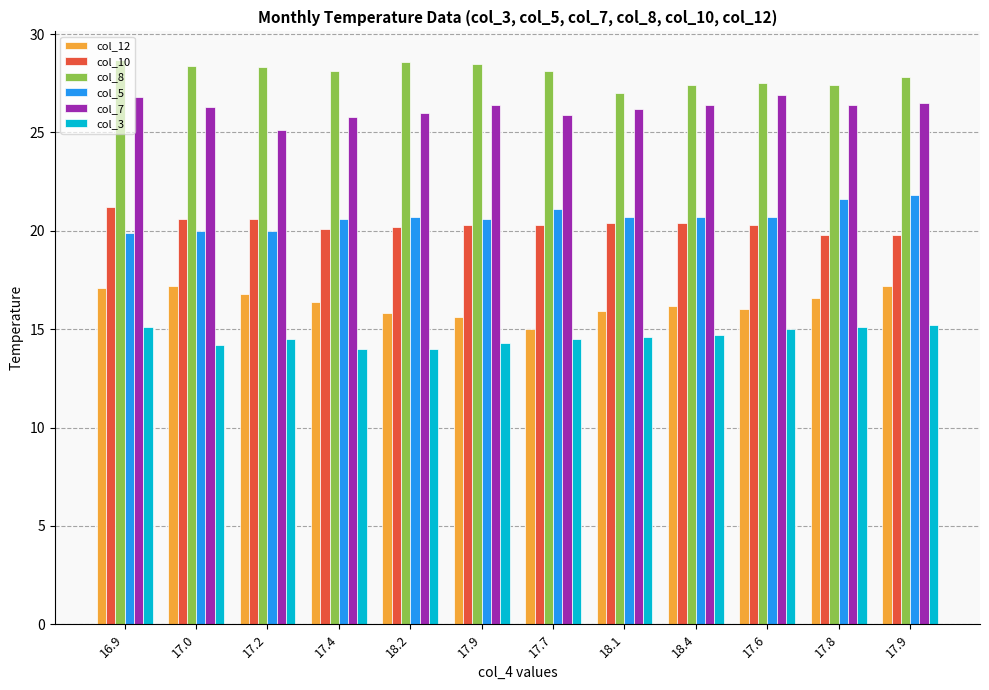

How many groups of bars are there?

12